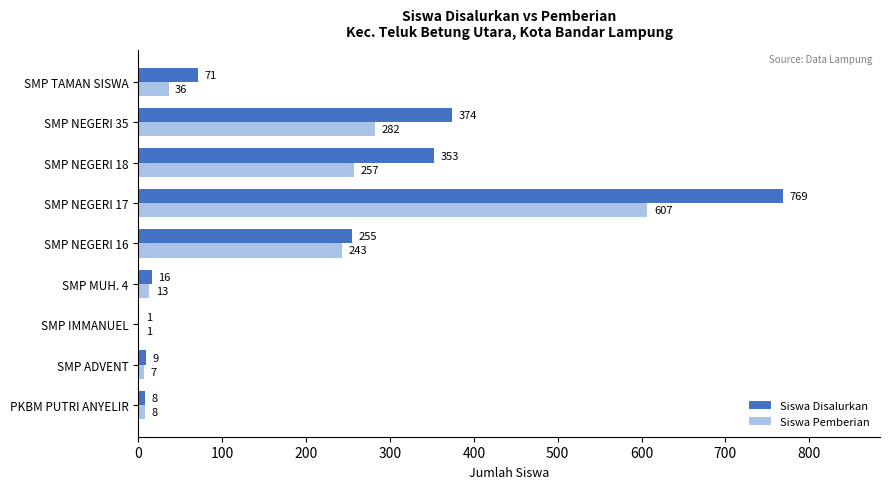

Where is Siswa Pemberian nearest to the value 304?

SMP NEGERI 35